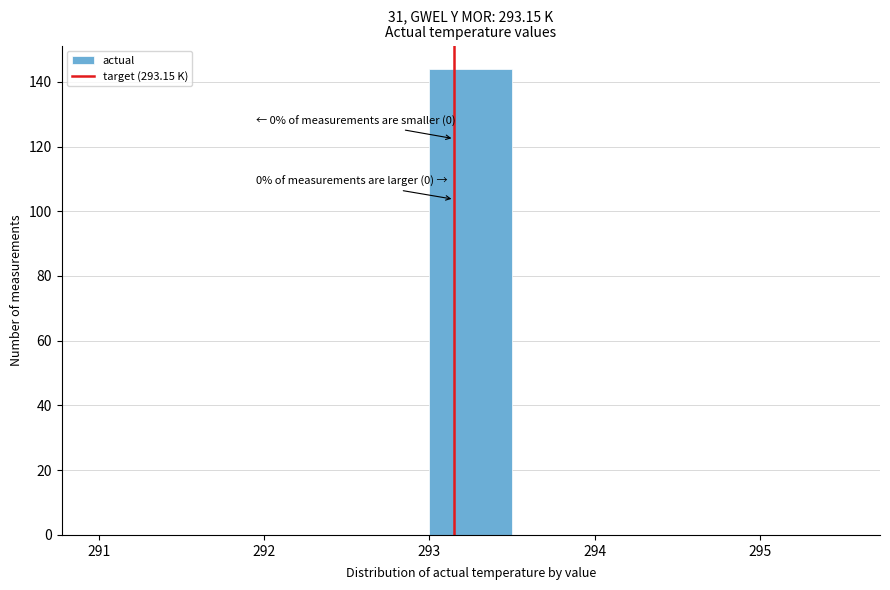

Over which range of the x-axis is the bar tallest?

293.0 to 293.5